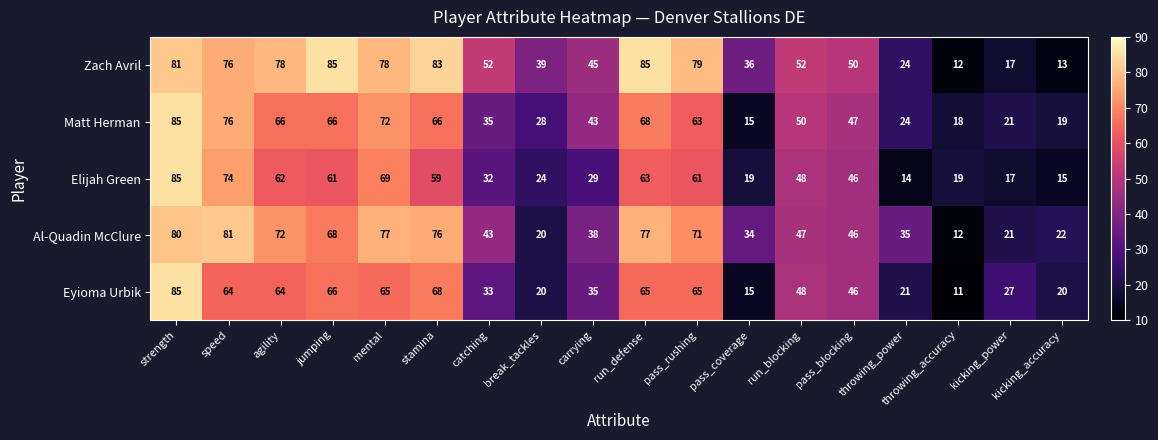

At how many categories does at least one series exceed 11?

18